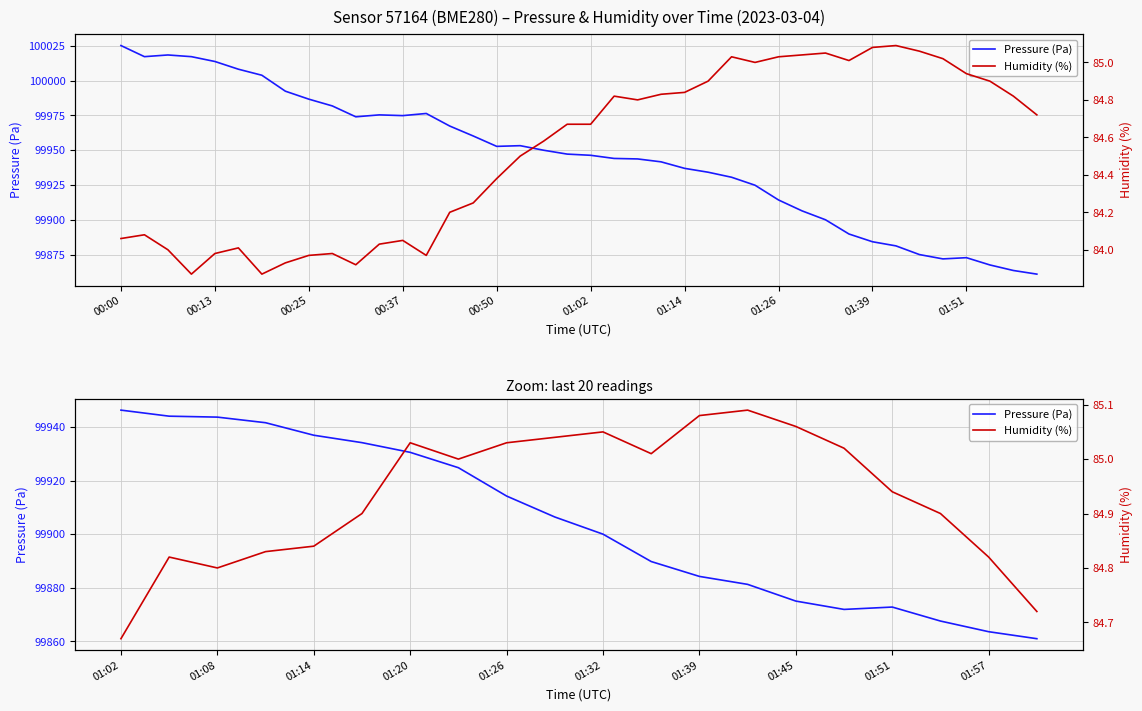

At which category is the sum across all series the highest?

01:02